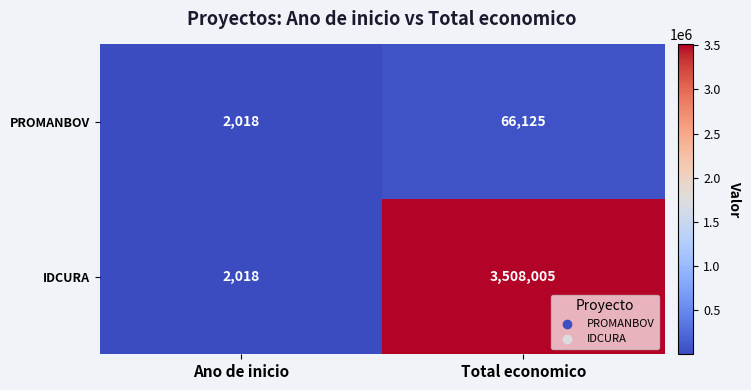

Is it true that PROMANBOV equals 93241 at Total economico?

False